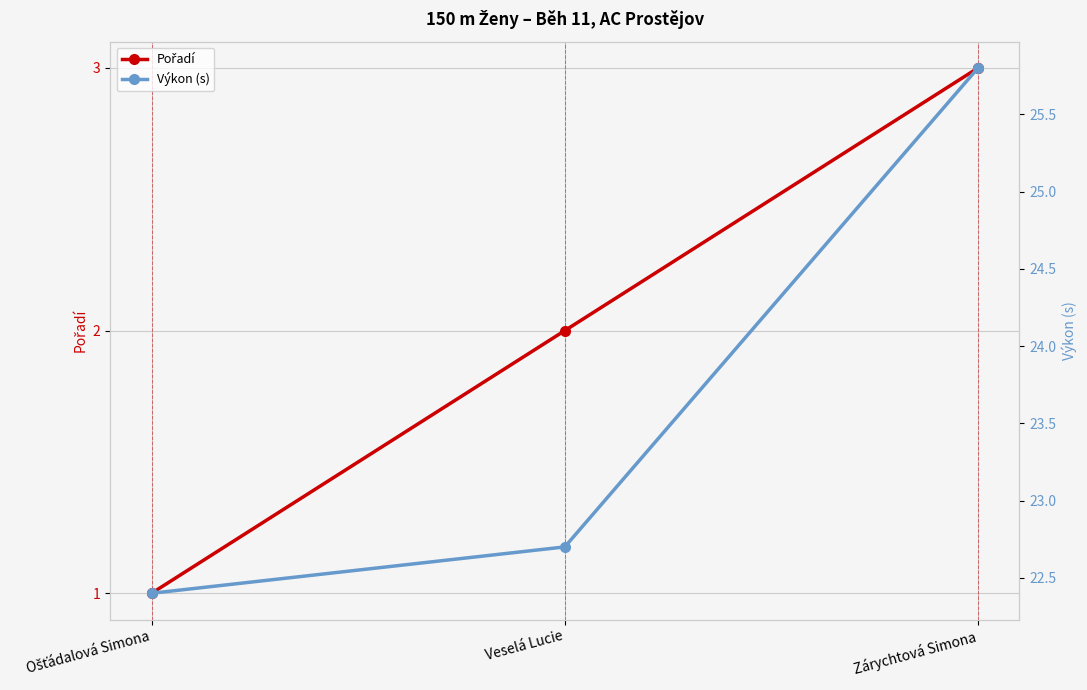

Reading right to left, what are all the values shown in this chart?

Pořadí: Zárychtová Simona=3.0	Veselá Lucie=2.0	Ošťádalová Simona=1.0
Výkon (s): Zárychtová Simona=25.8	Veselá Lucie=22.7	Ošťádalová Simona=22.4